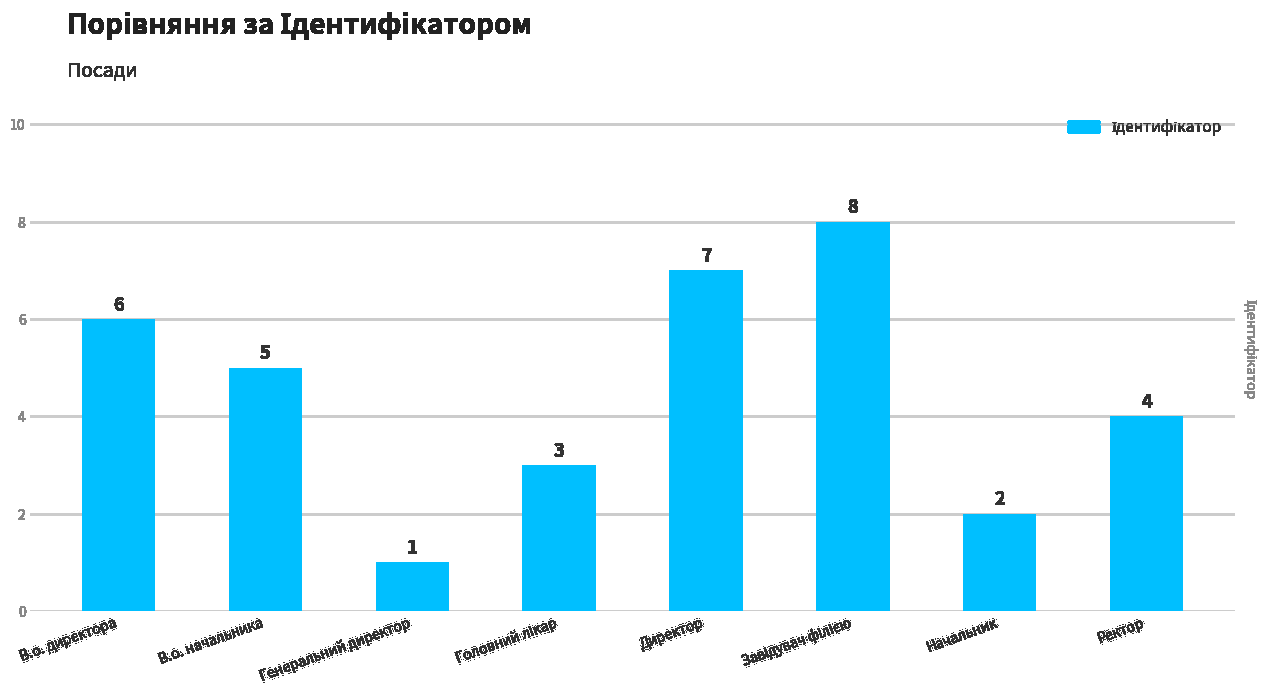

At which label does the data first exceed 5?

В.о. директора